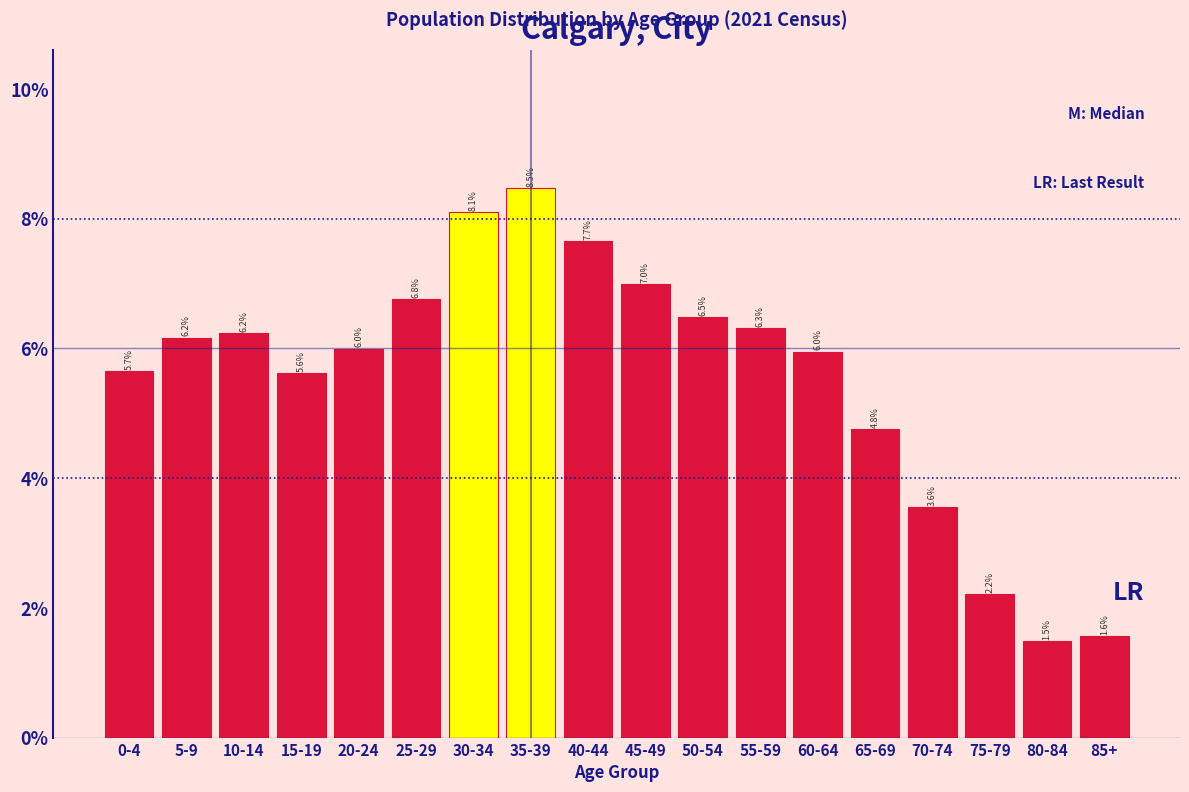

Reading left to right, list all the values displayed in this chart.

0-4=5.7	5-9=6.2	10-14=6.2	15-19=5.6	20-24=6.0	25-29=6.8	30-34=8.1	35-39=8.5	40-44=7.7	45-49=7.0	50-54=6.5	55-59=6.3	60-64=6.0	65-69=4.8	70-74=3.6	75-79=2.2	80-84=1.5	85+=1.6